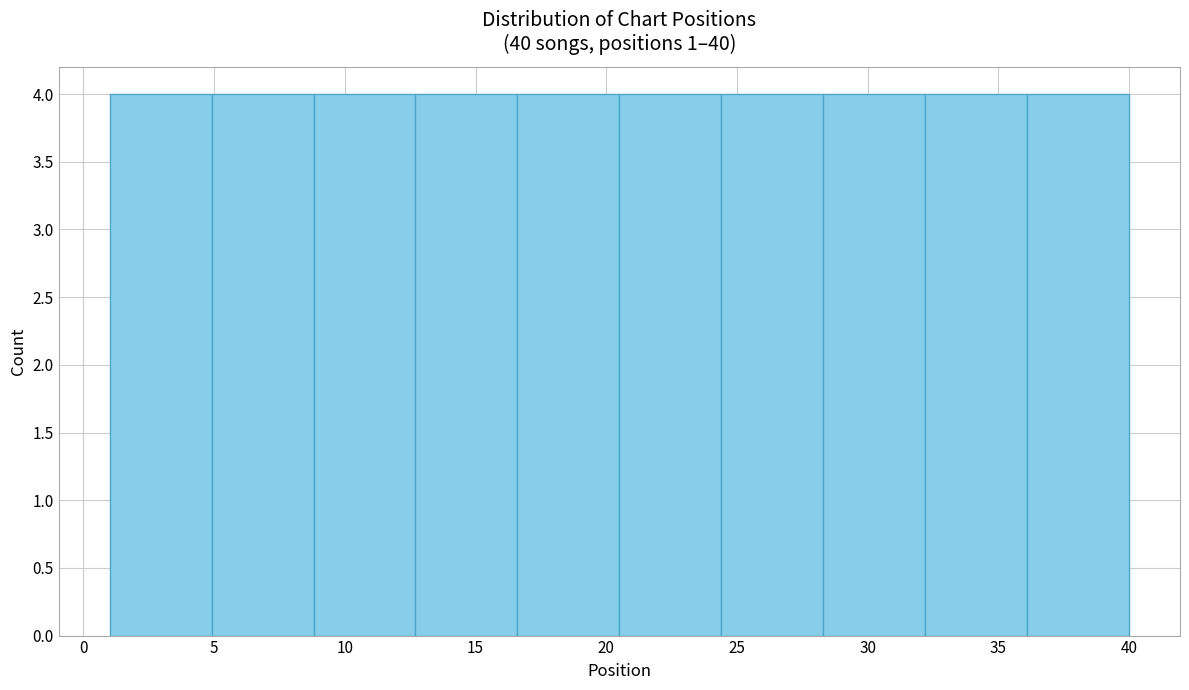

What is the height of the bar covering 36.1 to 40.0 on the x-axis? Neither the bar edges nor the heights are printed on the chart, so give them approximately, as read against the axes.

4